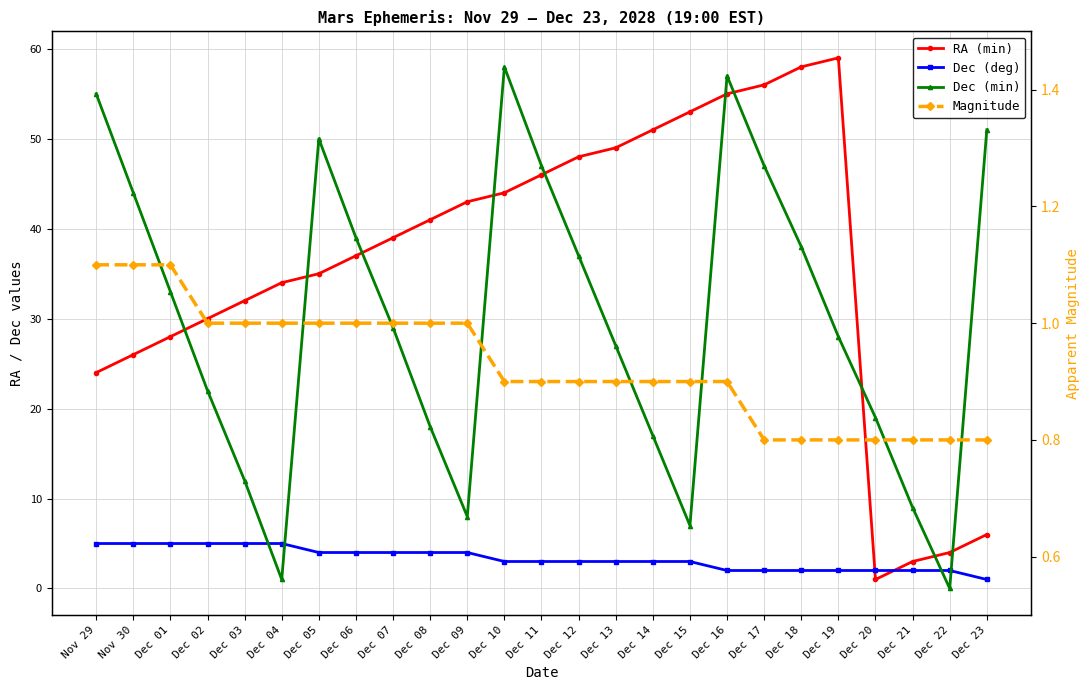

How many times do RA (min) and Dec (min) cross each other?

10